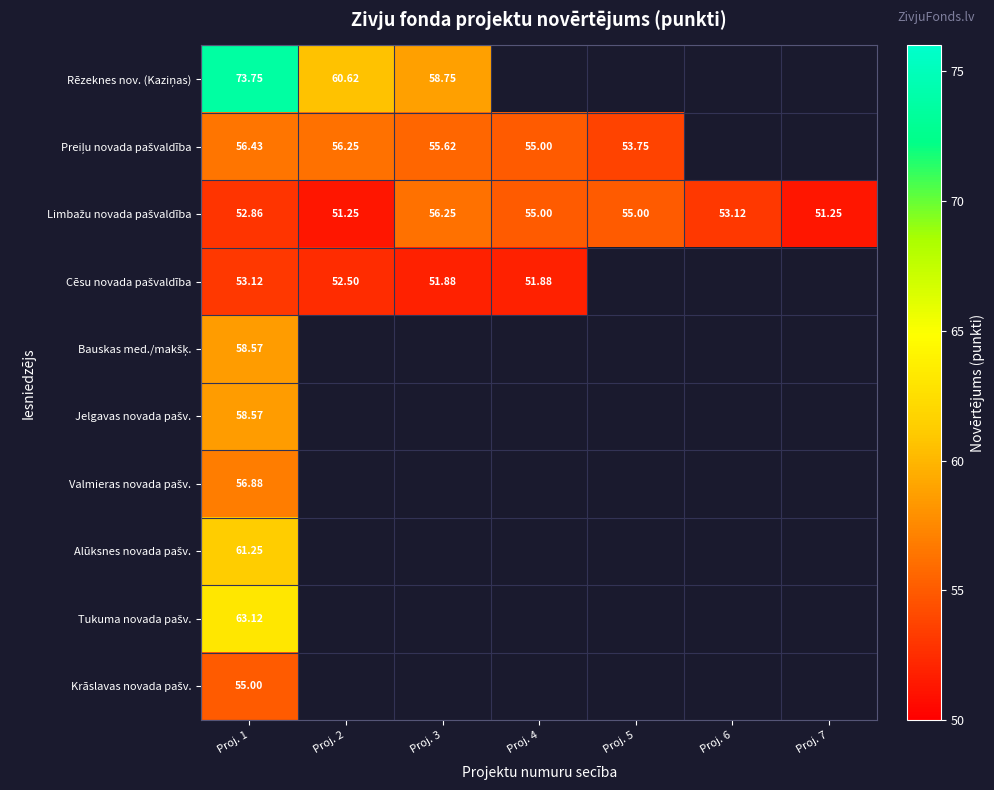

Which series has the largest total across all categories?

Limbažu novada pašvaldība